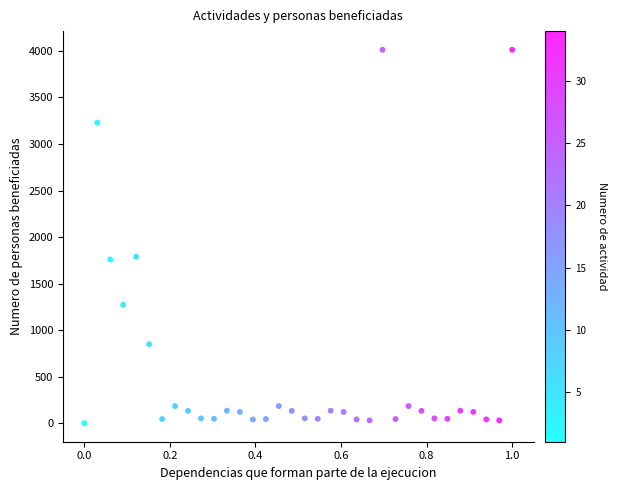

What is the range of Y values (max minus min)?

4013